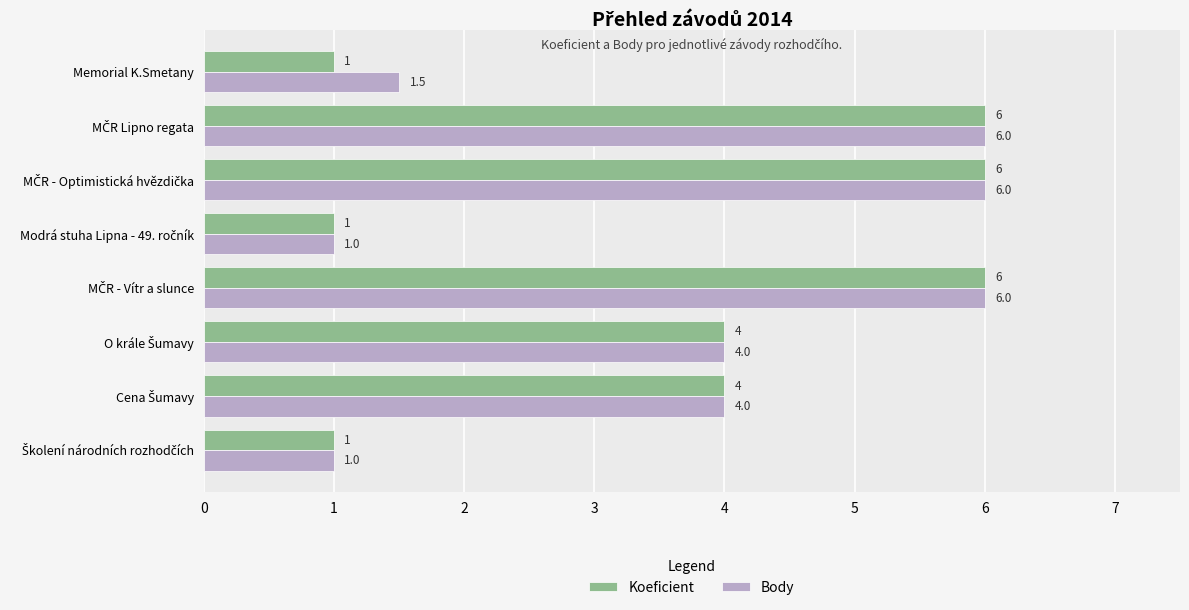

List the series in order of their overall mean, lowest first.

Koeficient, Body